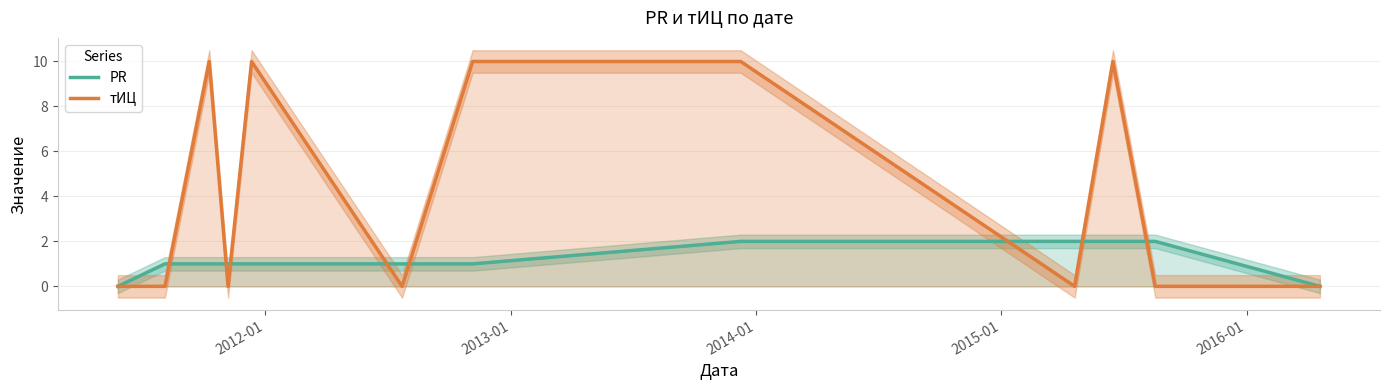

Reading left to right, extract all data points from this chart.

PR: 0	1	1	1	1	1	1	2	2	2	2	0
тИЦ: 0	0	10	0	10	0	10	10	0	10	0	0